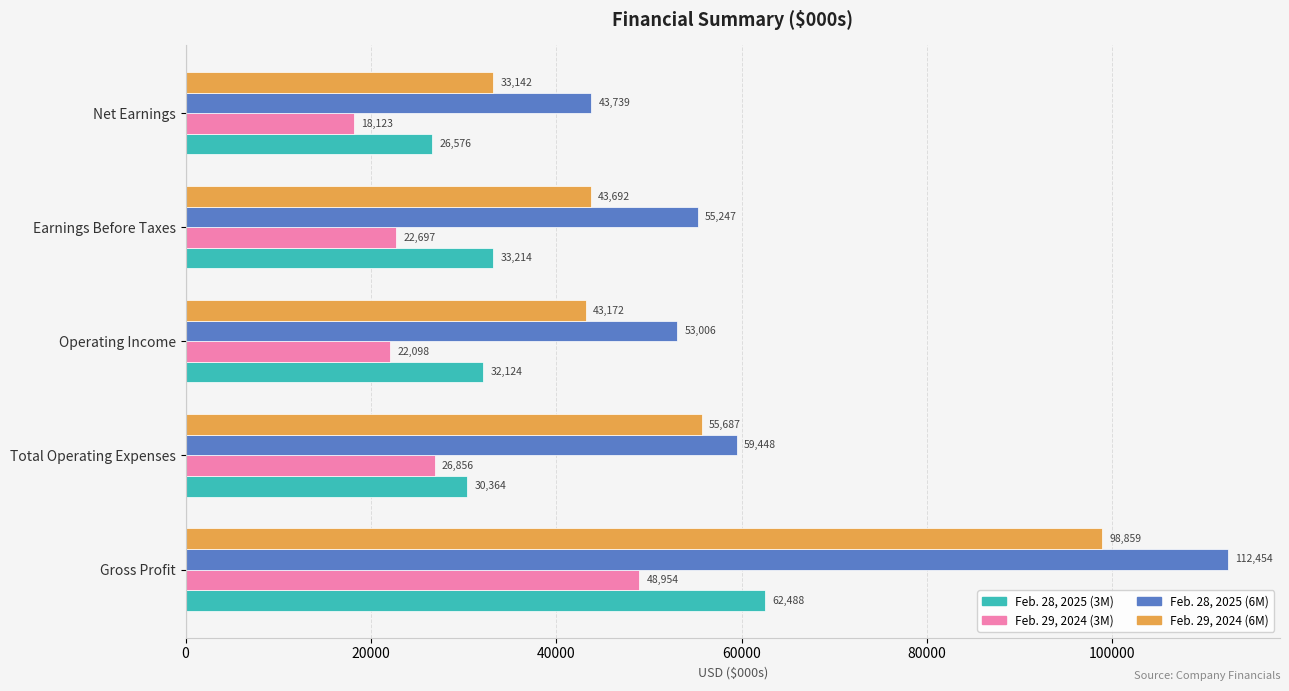

What is the approximate value of Feb. 29, 2024 (6M) at Operating Income?

43172